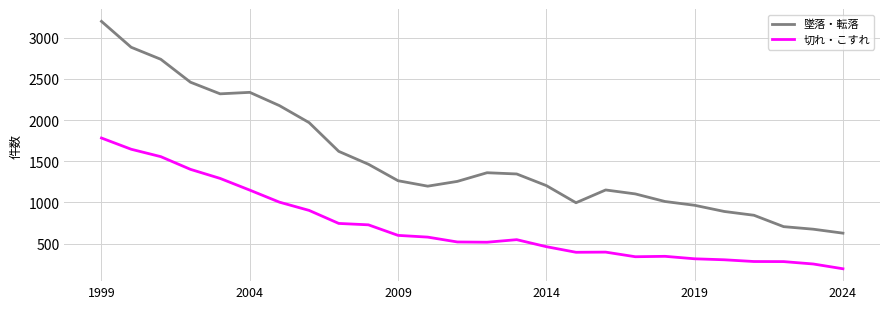

In 墜落・転落, how many points are lower than both neighbors (excluding endpoints)?

3